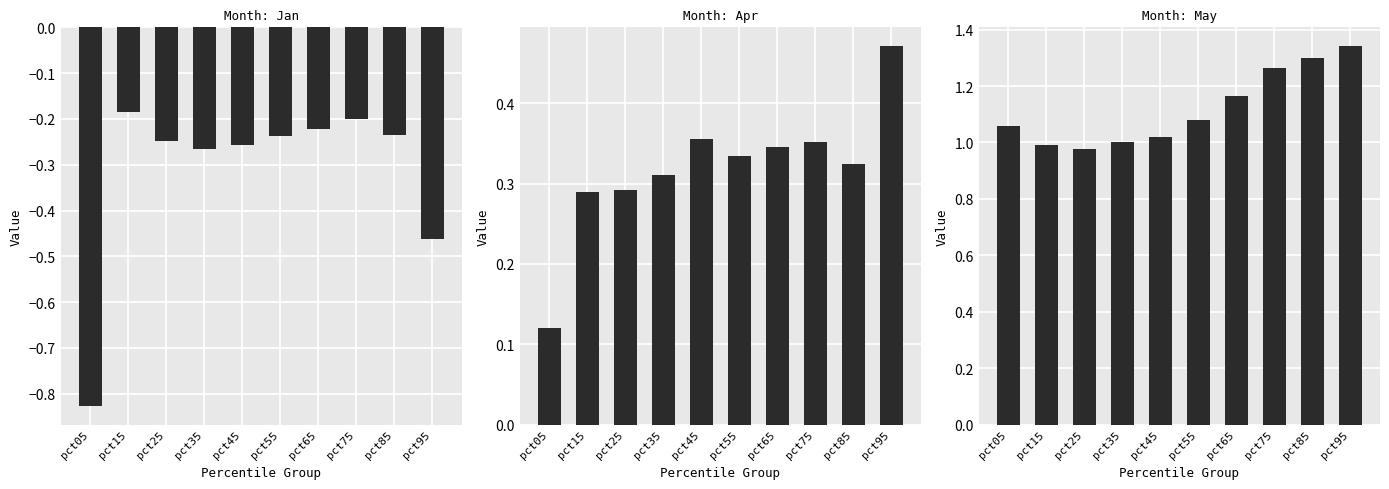

What is the minimum value shown in the chart?

-0.8